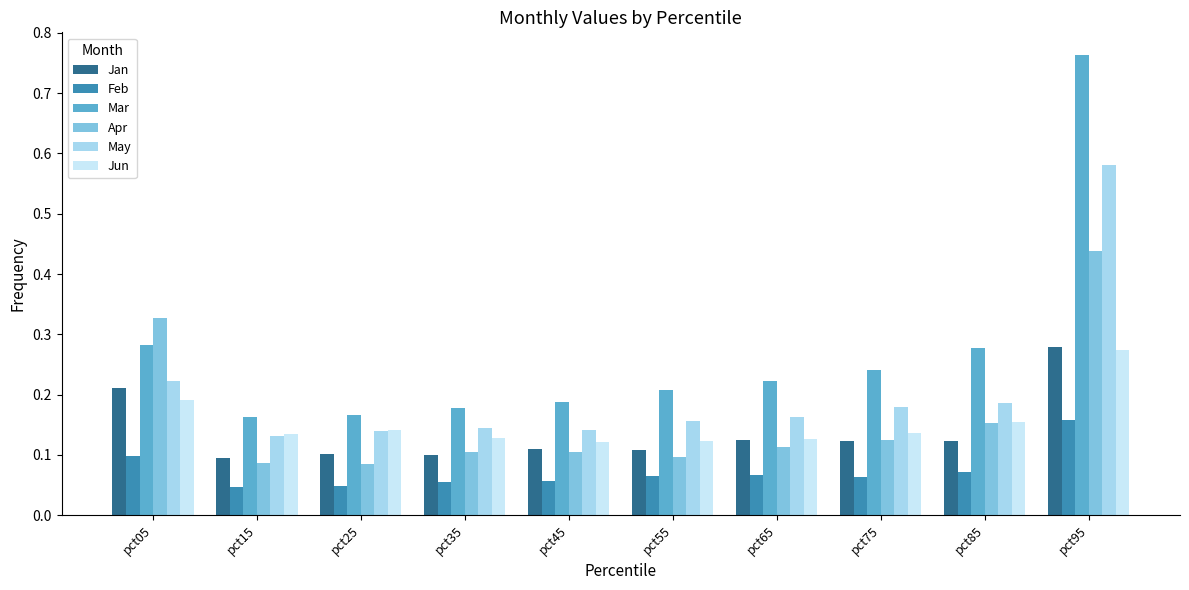

Which series has the largest total across all categories?

Mar